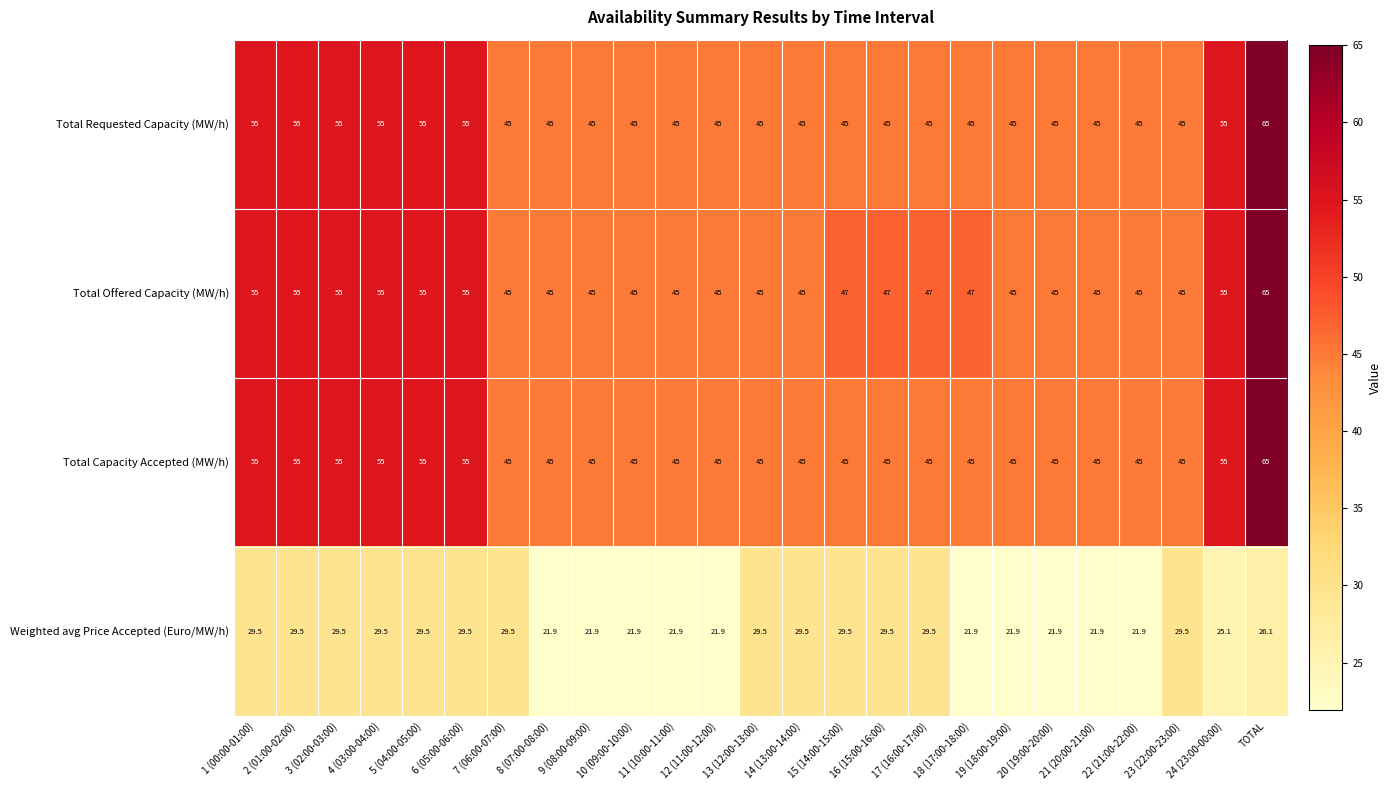

Count the number of categories in the chart.

25